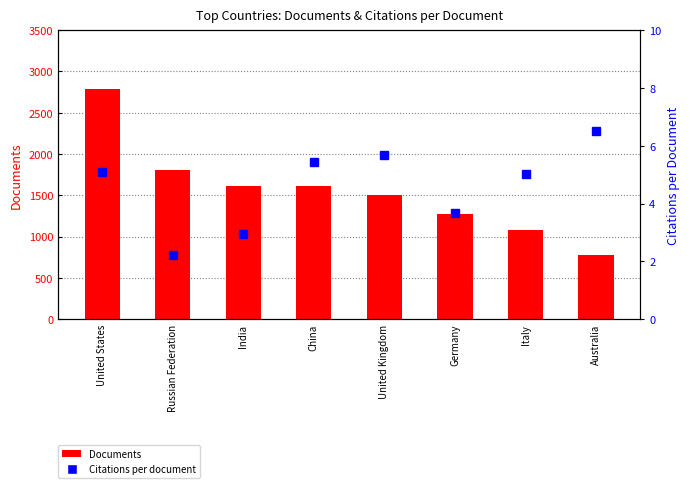

At Italy, list the series in order from smallest to largest.

Citations per document, Documents